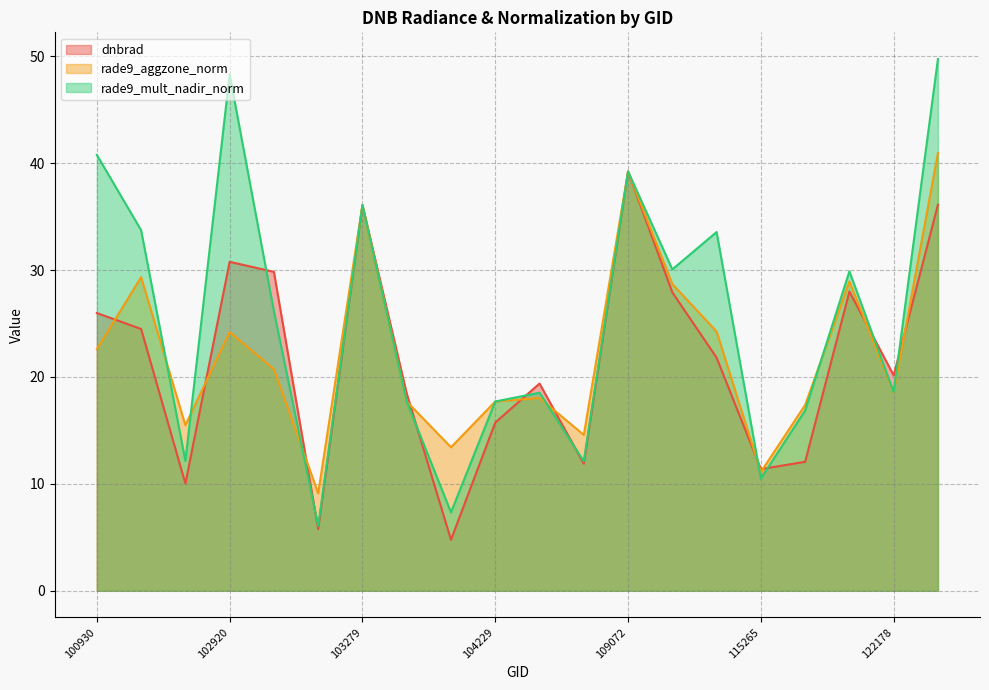

Which series changed the most between 104229 and 121308?

dnbrad